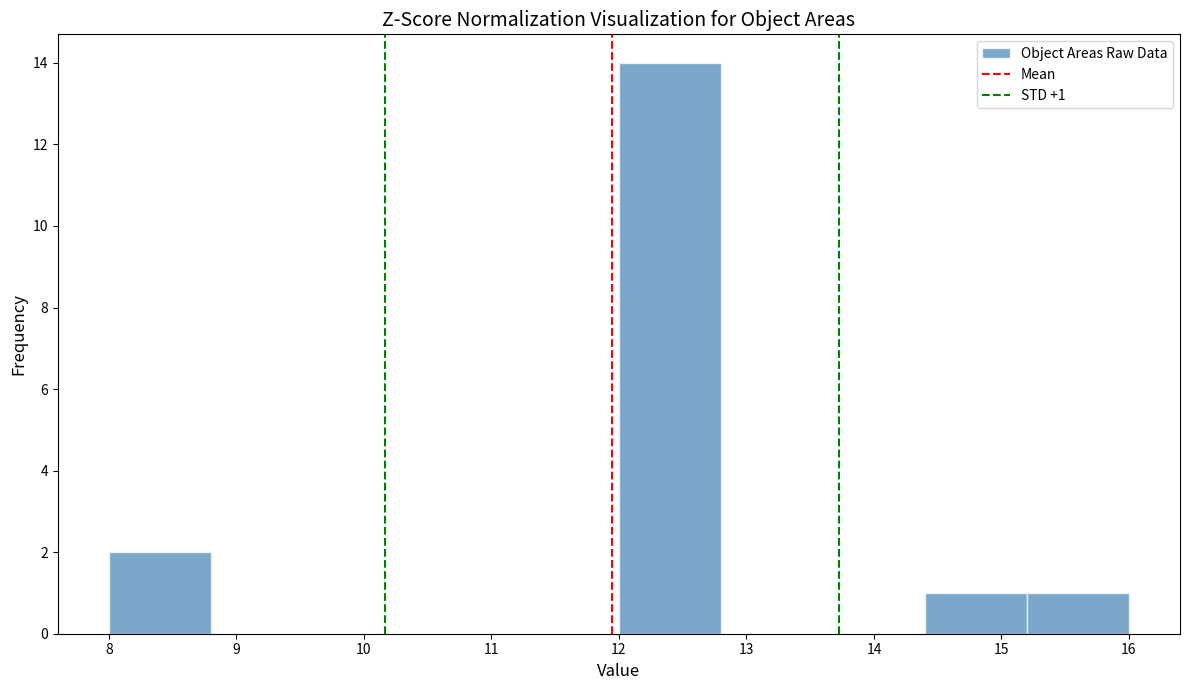

Which range on the x-axis has the tallest bar?

12.0 to 12.8